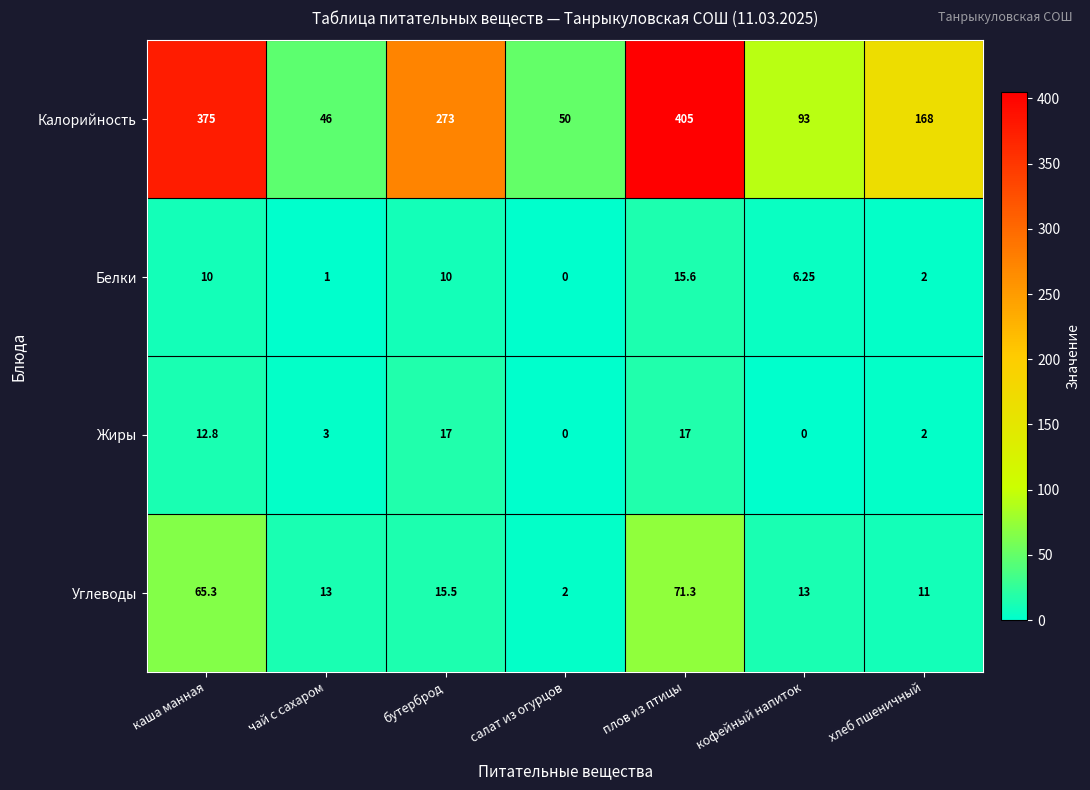

Which series has the largest range (max minus min)?

Калорийность